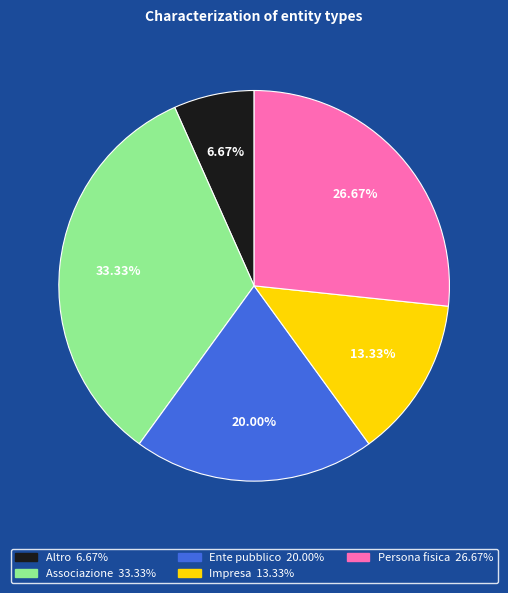

What percentage is the Persona fisica slice, to the nearest percent?

27%